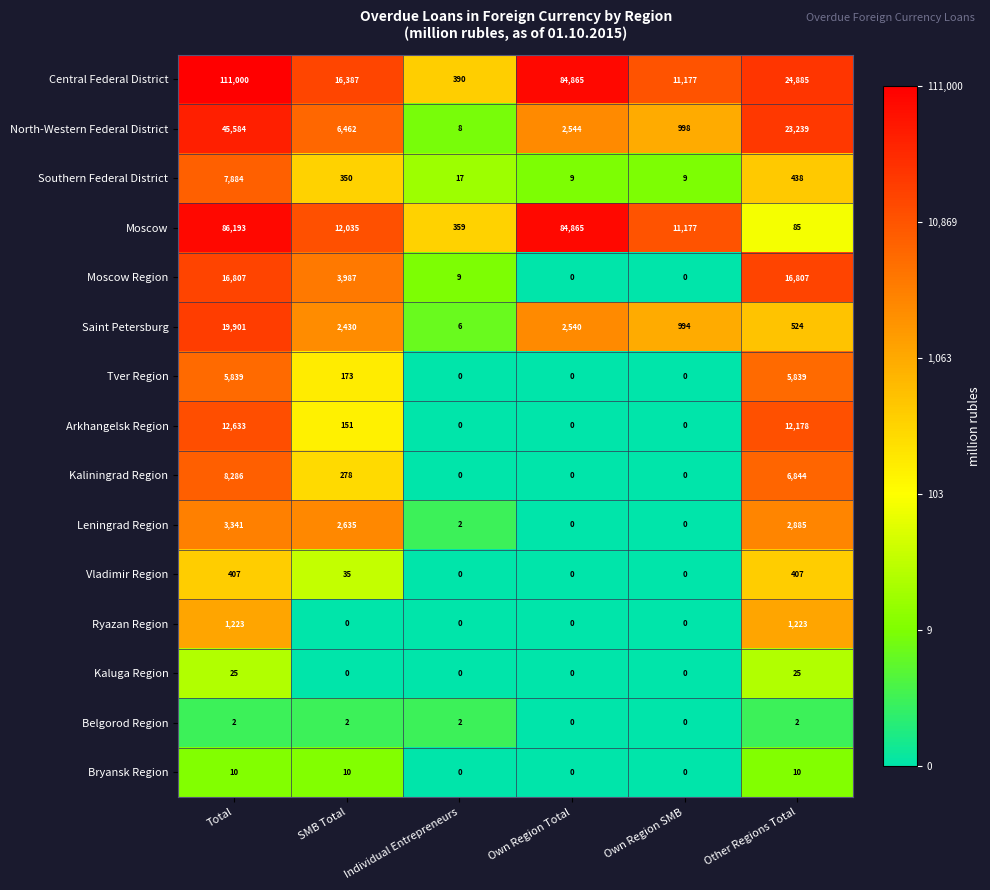

True or false: Vladimir Region has a value of 139 at Other Regions Total.

False